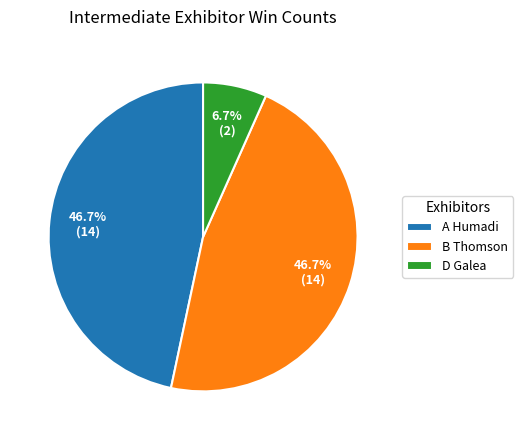

What percentage is the D Galea slice, to the nearest percent?

7%